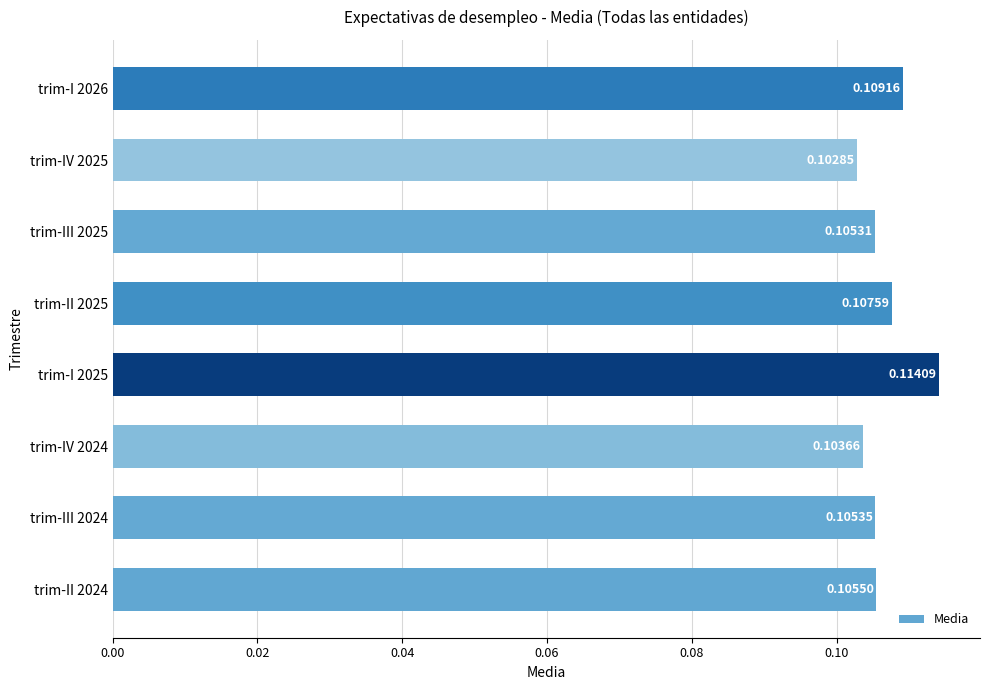

List the labels in order of value, smallest first.

trim-IV 2025, trim-IV 2024, trim-III 2025, trim-III 2024, trim-II 2024, trim-II 2025, trim-I 2026, trim-I 2025